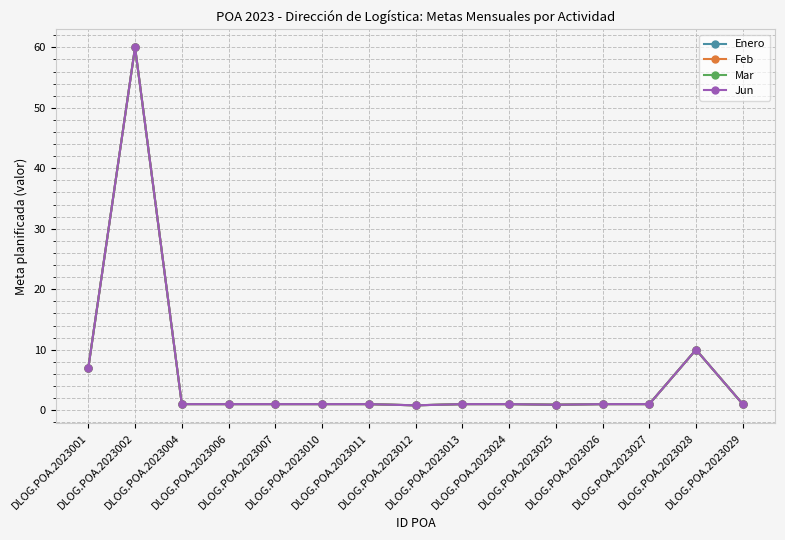

Does the chart have visible grid lines?

Yes